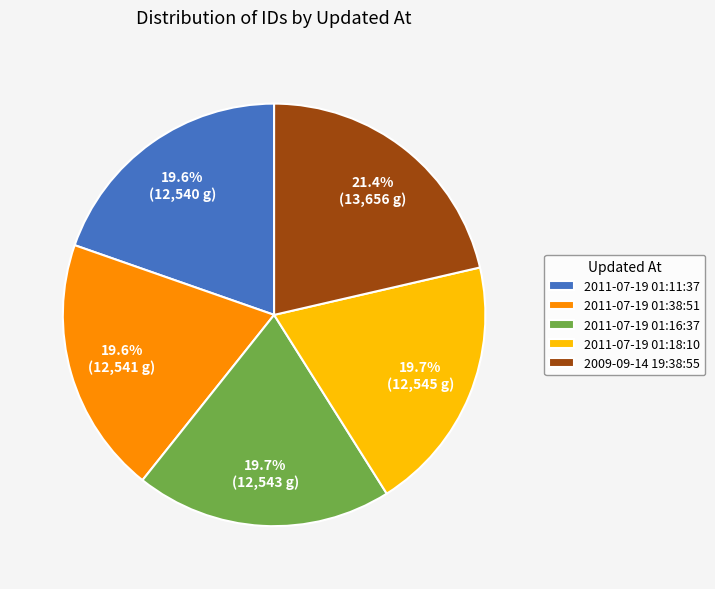

What is the largest slice in the pie chart?

2009-09-14 19:38:55